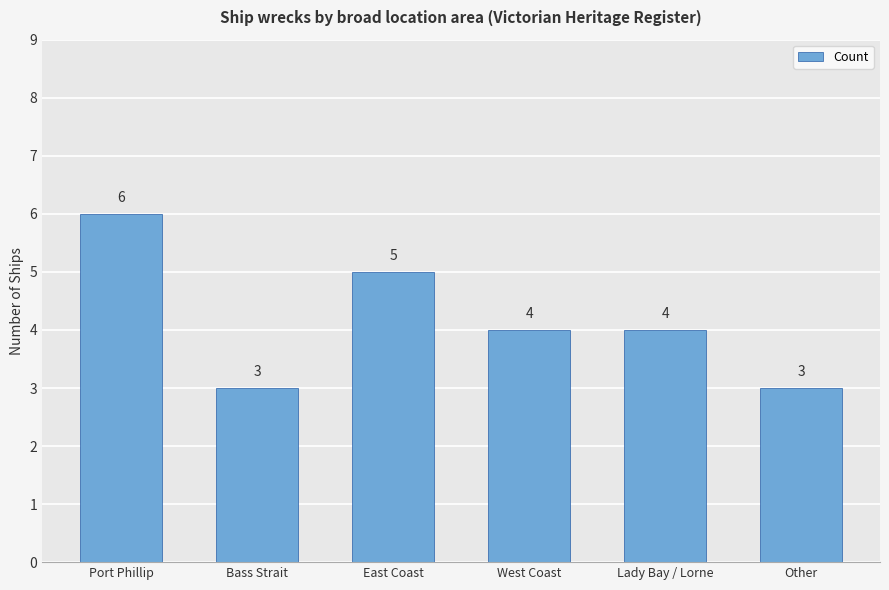

What is the average value?

4